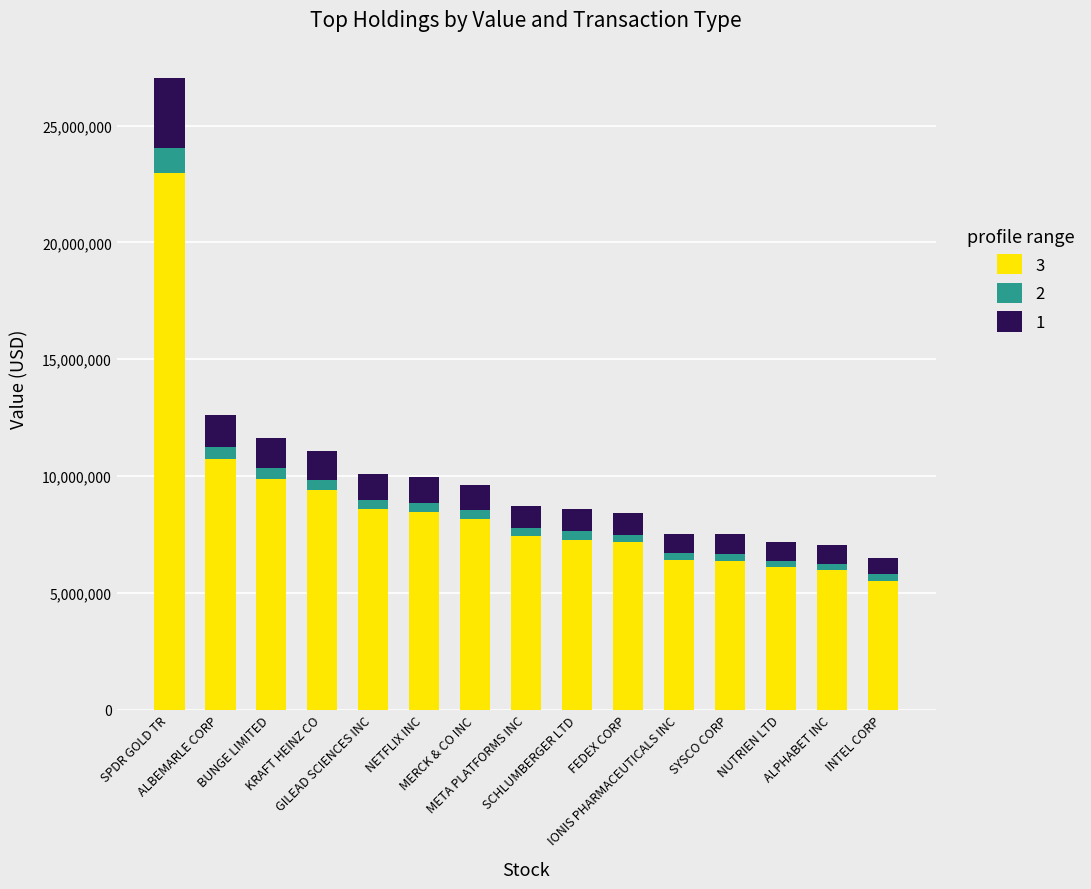

Does the chart contain stacked bars?

Yes